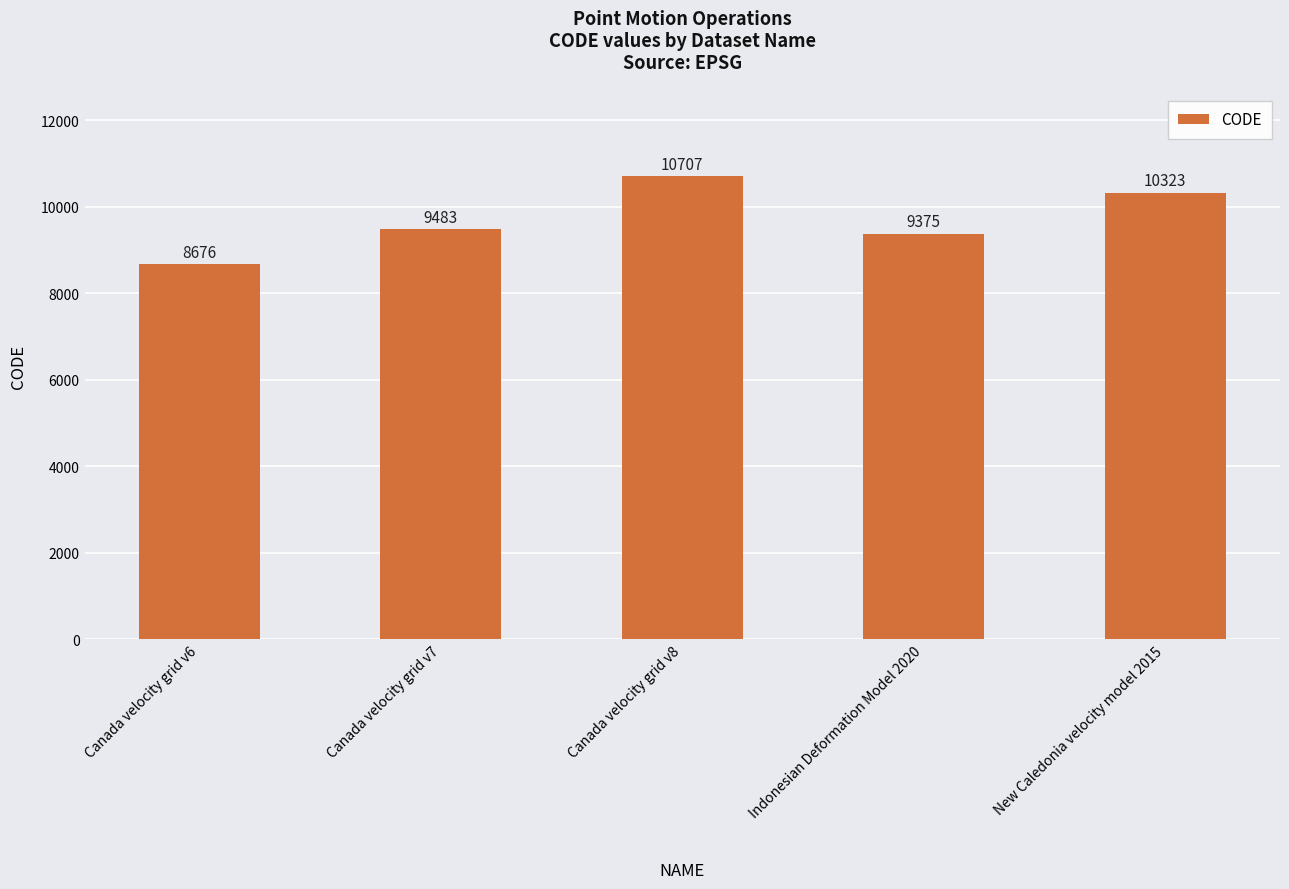

Are the bars grouped side by side (vs. stacked)?

No